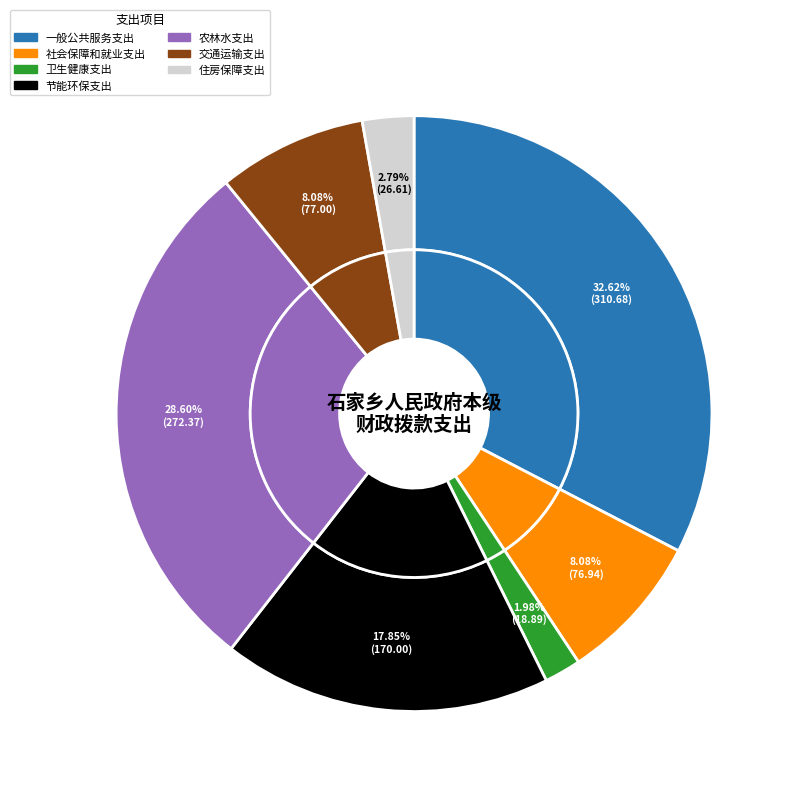

Which slice is the largest?

一般公共服务支出